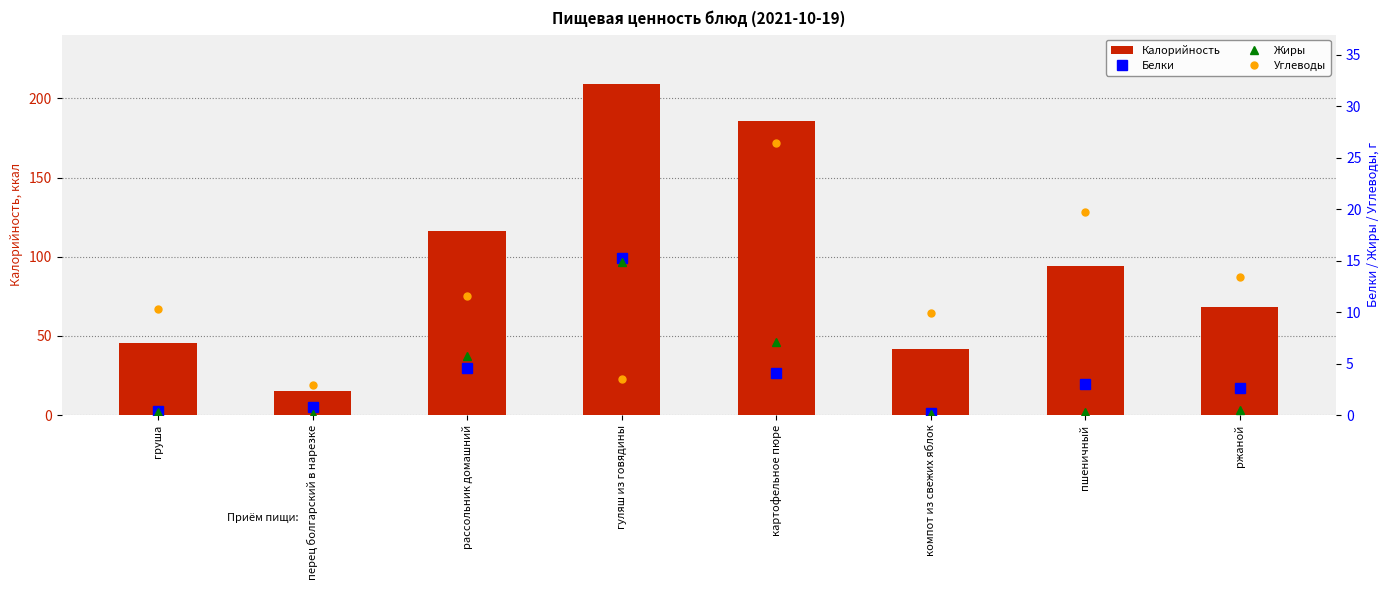

Reading left to right, extract all data points from this chart.

Калорийность: 45.5	15.4	116.1	208.9	185.8	41.6	93.8	68.3
Белки: 0.4	0.8	4.6	15.3	4.1	0.2	3.0	2.6
Жиры: 0.3	0.1	5.7	14.9	7.1	0.1	0.3	0.5
Углеводы: 10.3	2.9	11.6	3.5	26.4	9.9	19.7	13.4